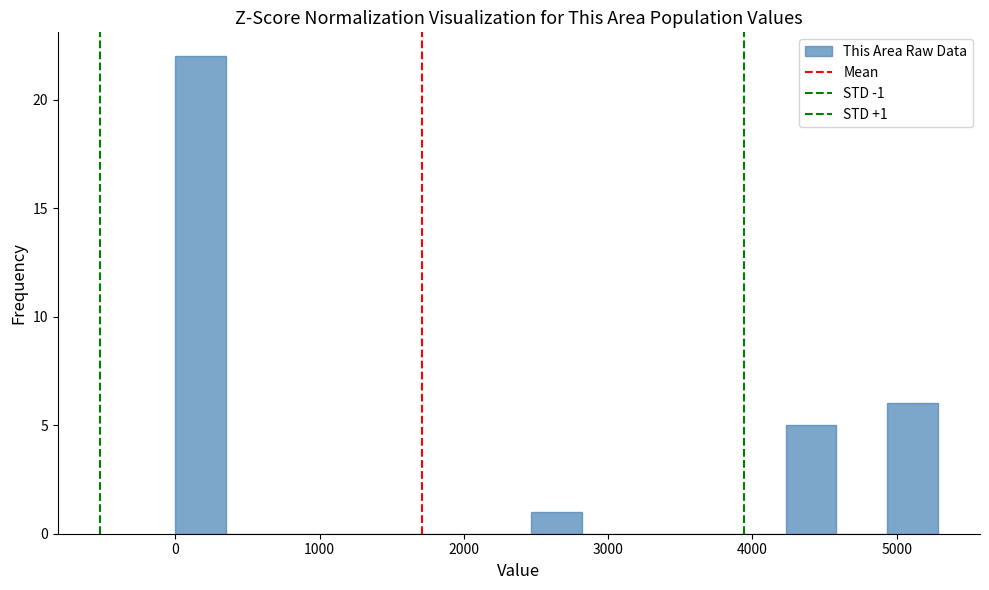

Around what value on the x-axis is the tallest bar? Give the approximate position of its centre, as read against the axis.

200